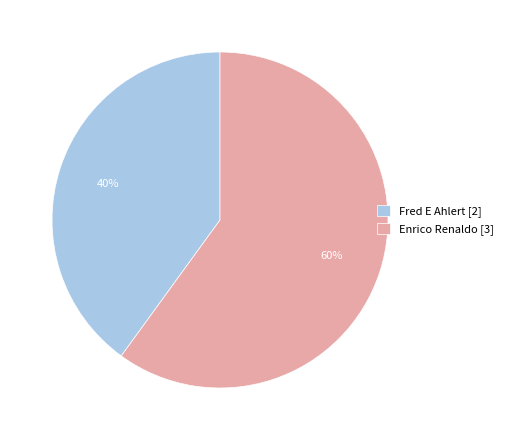

How many slices are in this pie chart?

2